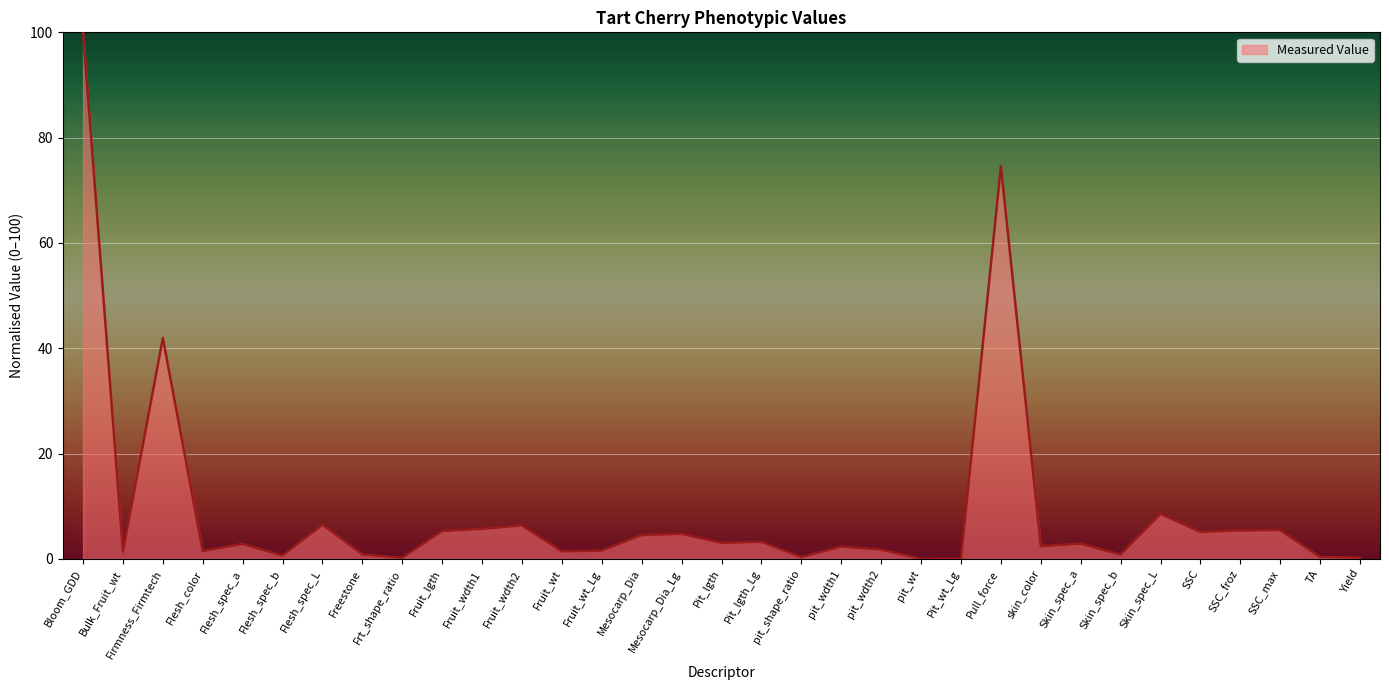

How many series are shown in this chart?

1